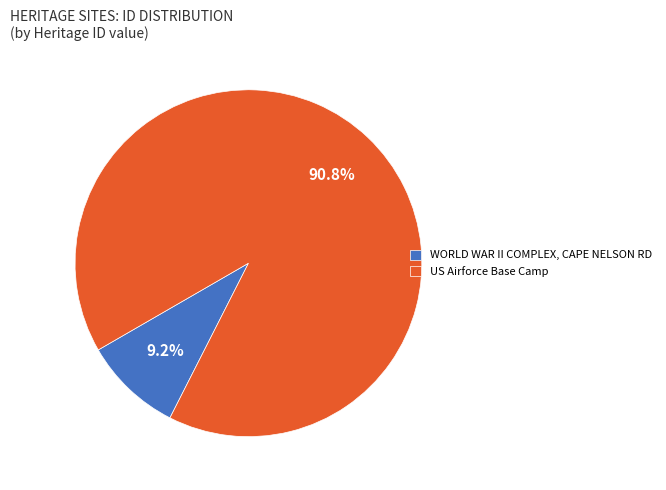

Is it true that US Airforce Base Camp is 91% of the pie?

True